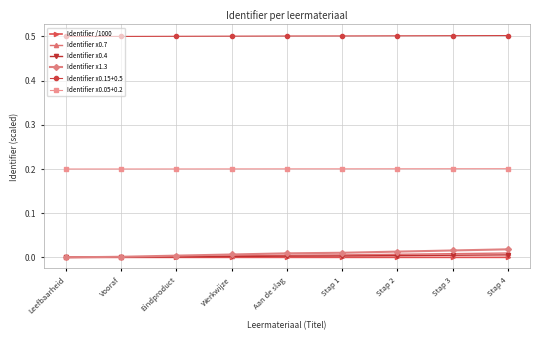

Which series has the largest range (max minus min)?

Identifier x1.3